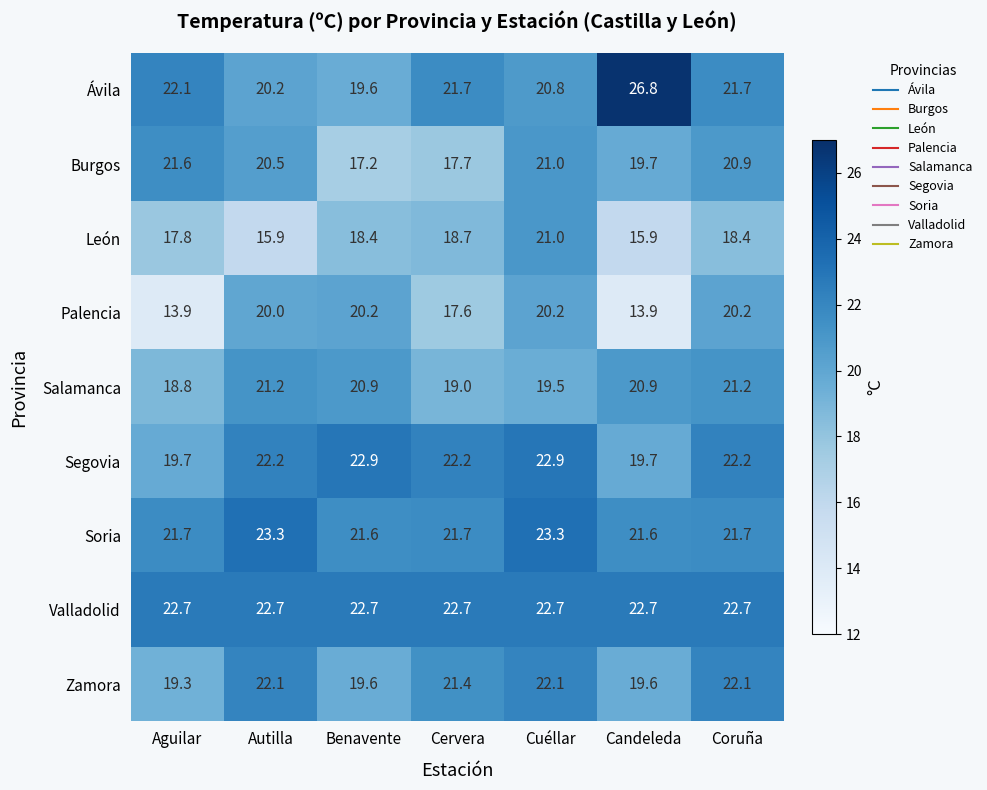

What is the difference between the highest and lowest values at Cervera?

5.1